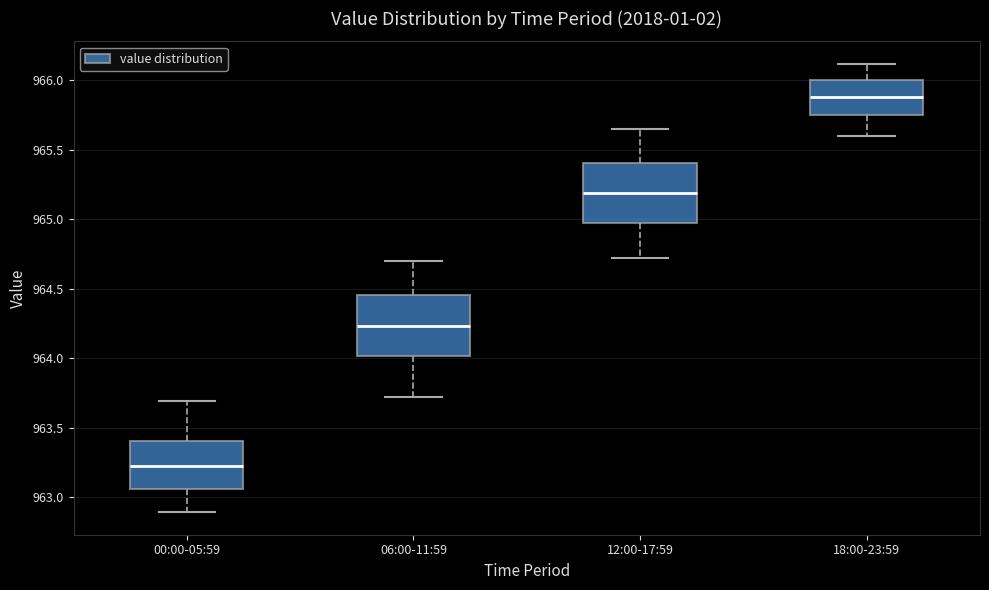

Reading left to right, transcribe this box plot: for each box, give where its median line is, the range the box spans, and where its two whiskers end, as read against the y-axis. The values are not printed on the chart, so give them approximately, as read against the axis.

00:00-05:59: median 963.25, box 963.05 to 963.40, whiskers 962.90 to 963.70
06:00-11:59: median 964.25, box 964.00 to 964.45, whiskers 963.70 to 964.70
12:00-17:59: median 965.20, box 964.95 to 965.40, whiskers 964.70 to 965.65
18:00-23:59: median 965.90, box 965.75 to 966.00, whiskers 965.60 to 966.10